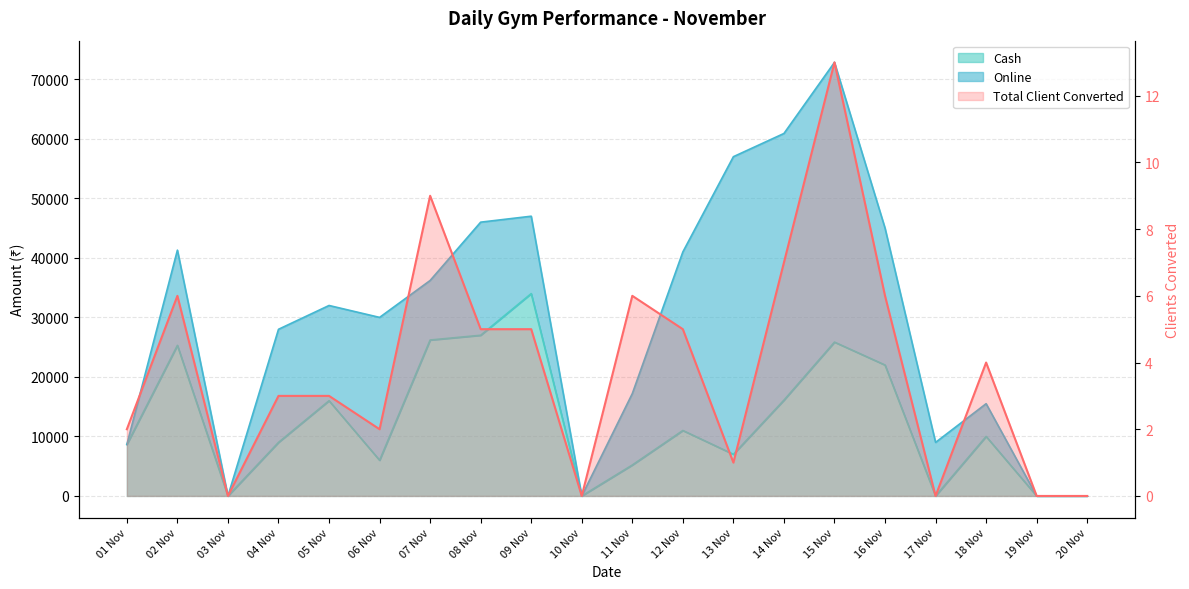

List the labels in order of value, largest first.

15 Nov, 07 Nov, 14 Nov, 02 Nov, 11 Nov, 16 Nov, 08 Nov, 09 Nov, 12 Nov, 18 Nov, 04 Nov, 05 Nov, 01 Nov, 06 Nov, 13 Nov, 03 Nov, 10 Nov, 17 Nov, 19 Nov, 20 Nov